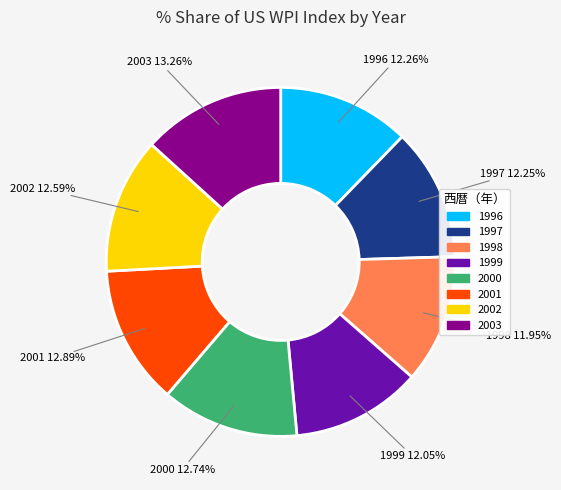

Which has a higher value, 2001 or 1997?

2001